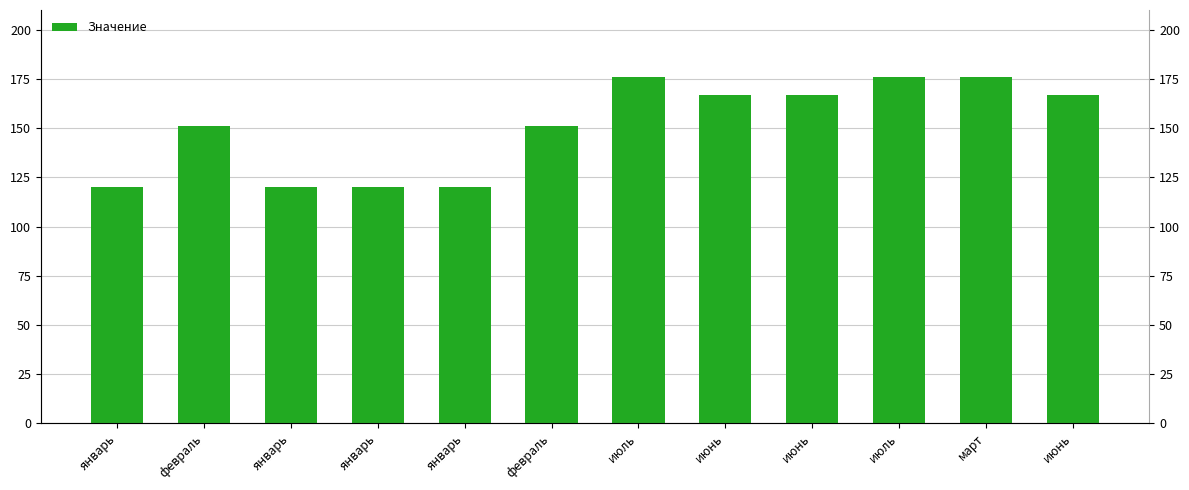

Is it true that the value at январь is 120?

True